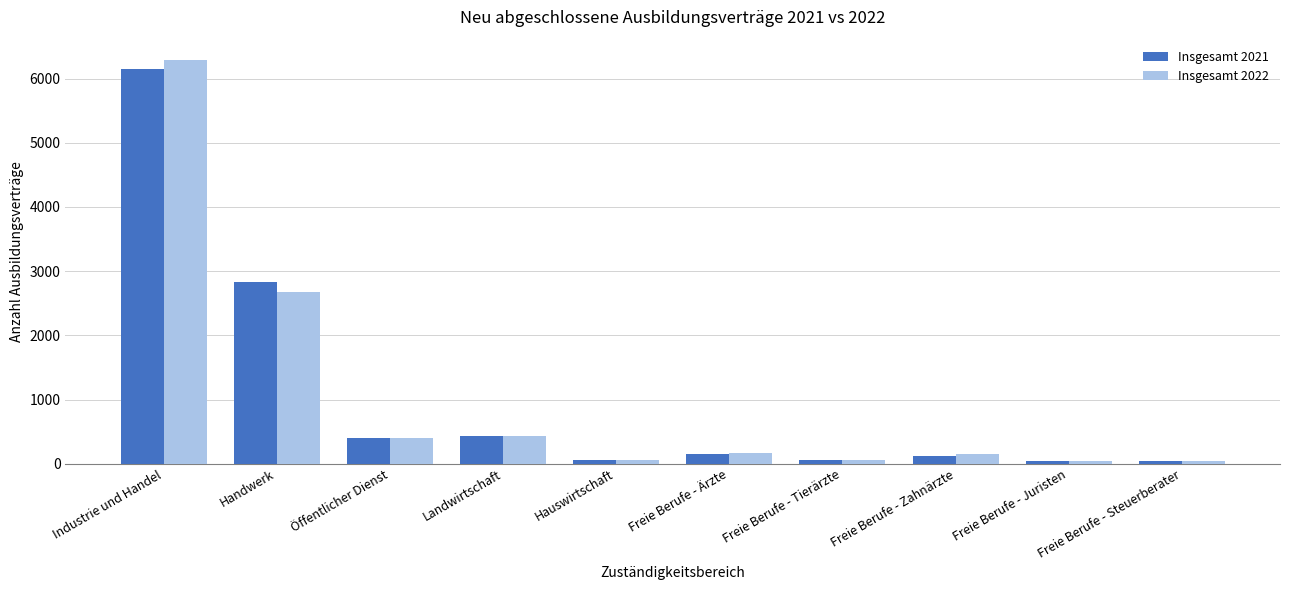

What is the difference between the maximum and minimum values in the Insgesamt 2021 series?

6099